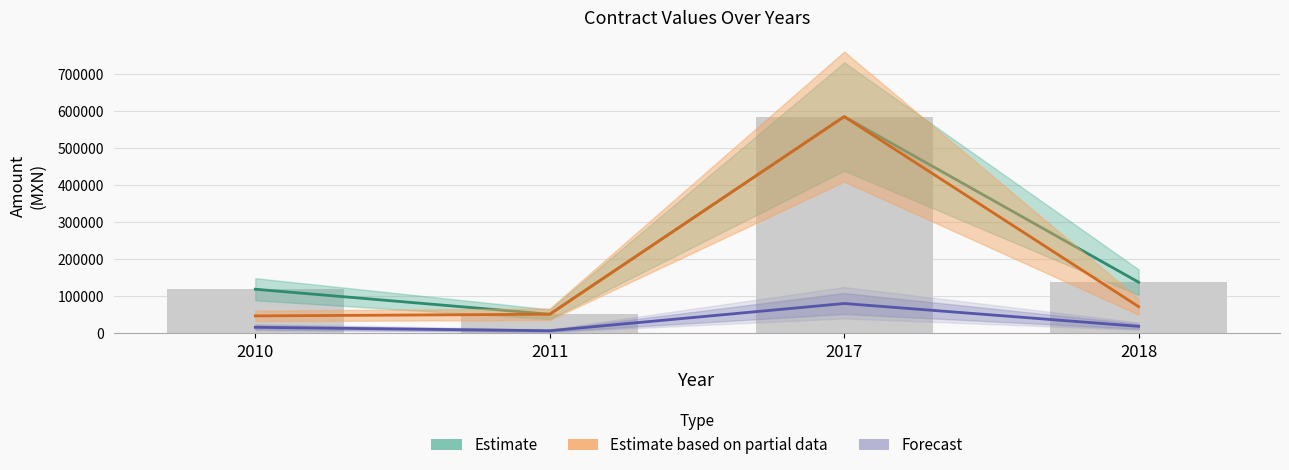

The Estimate series shows 210435.6 at 2010. True or false?

False